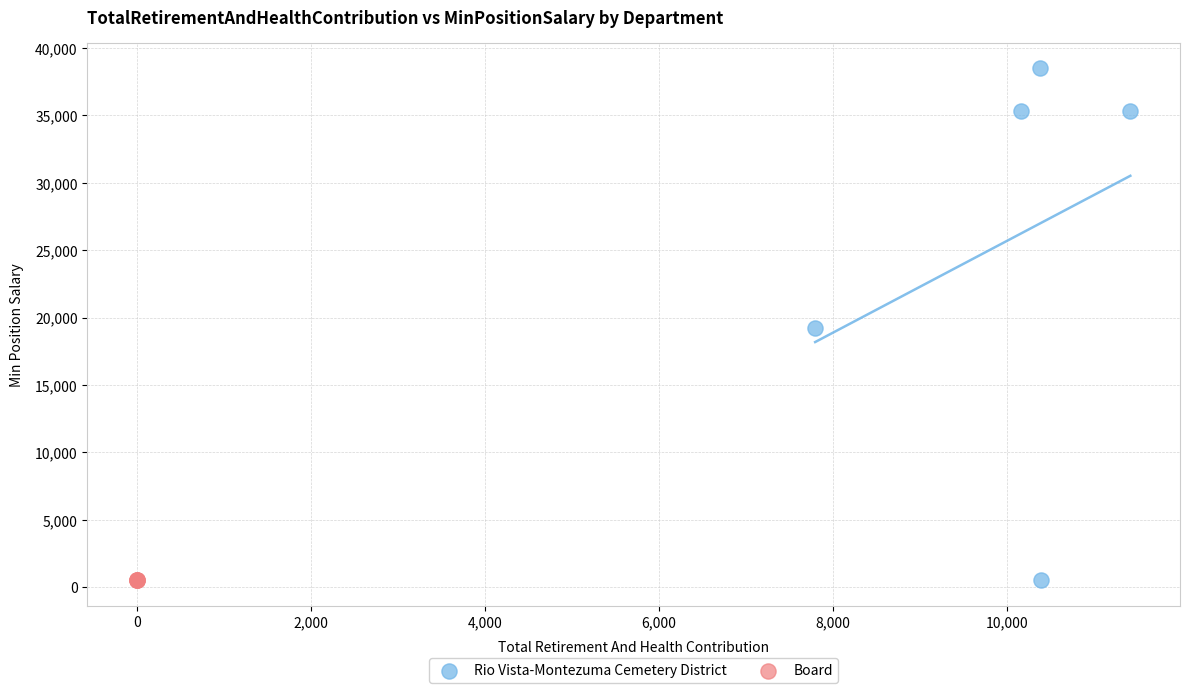

Which series reaches the maximum Y coordinate?

Rio Vista-Montezuma Cemetery District